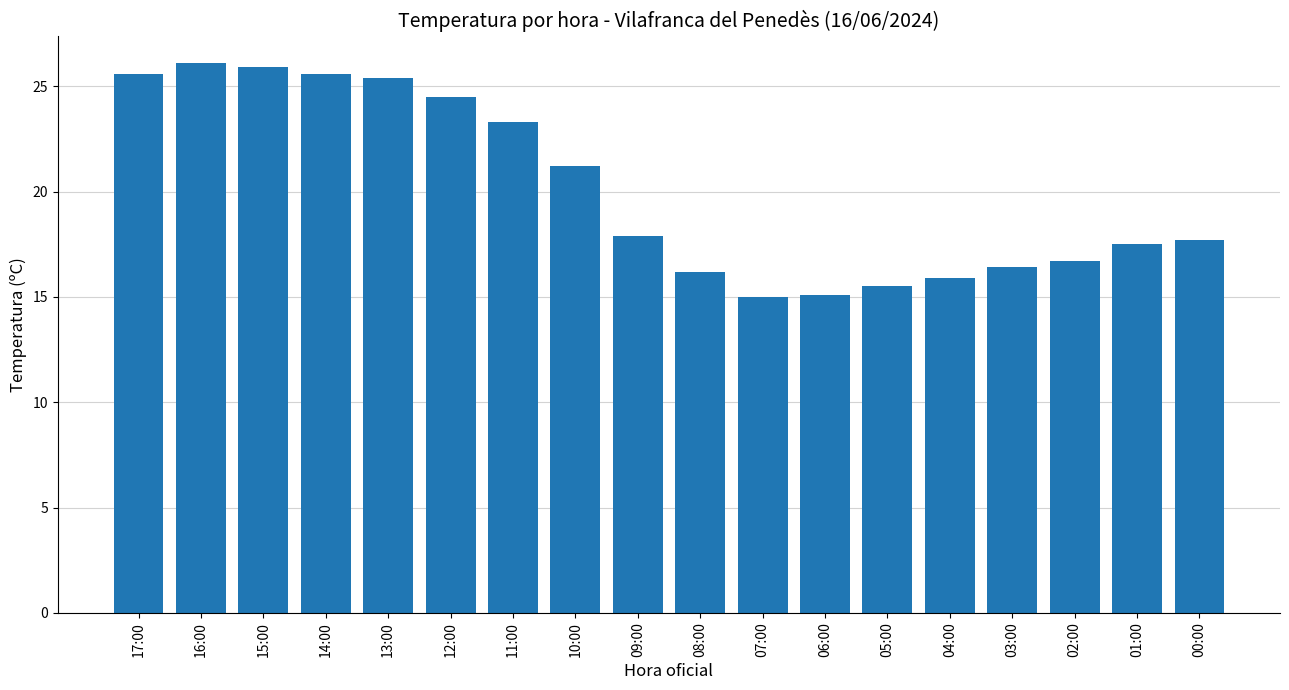

Is it true that the value at 15:00 is 25.9?

True